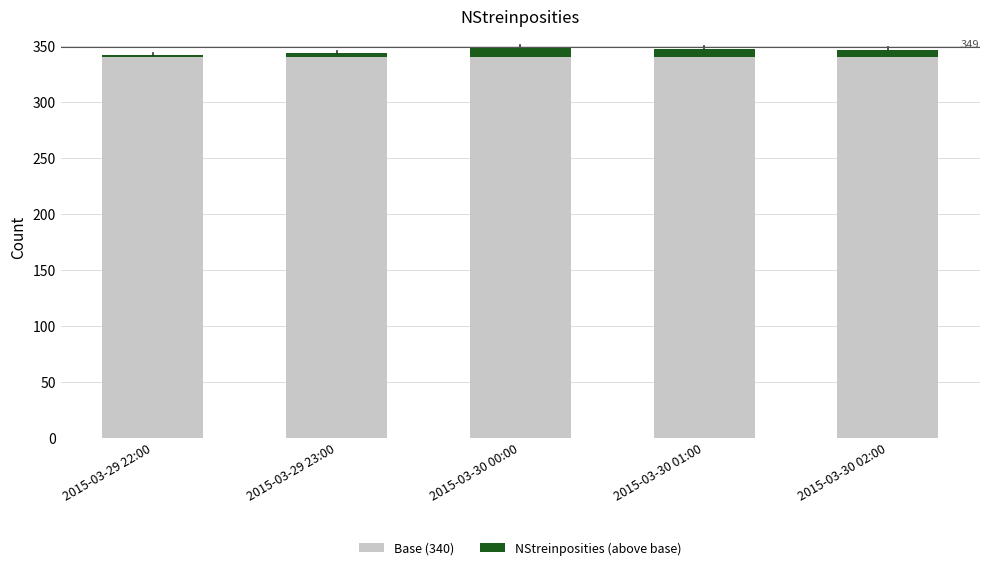

Reading left to right, transcribe the values for Base (340).

340	340	340	340	340